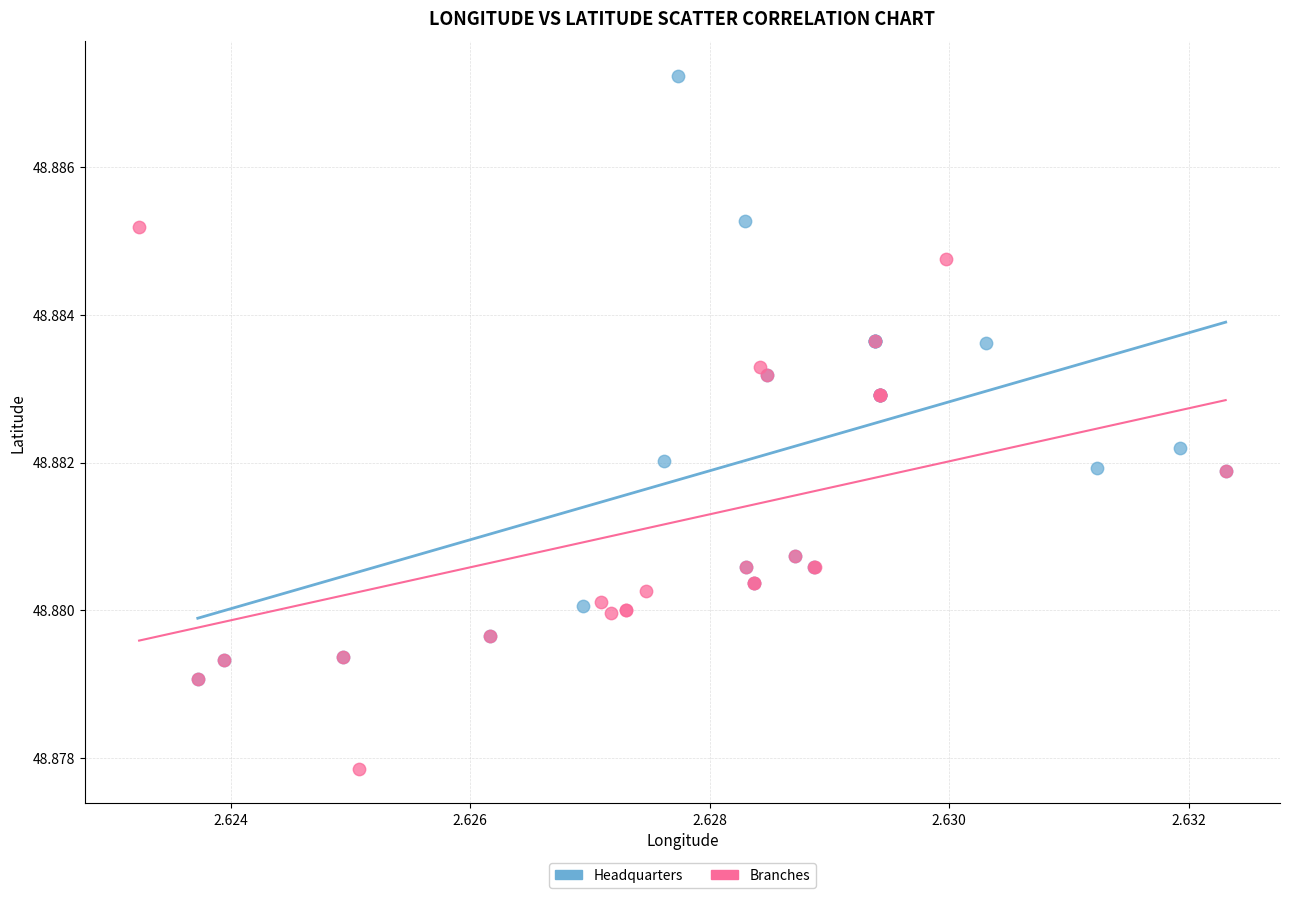

Which series contains the highest Y value?

Headquarters